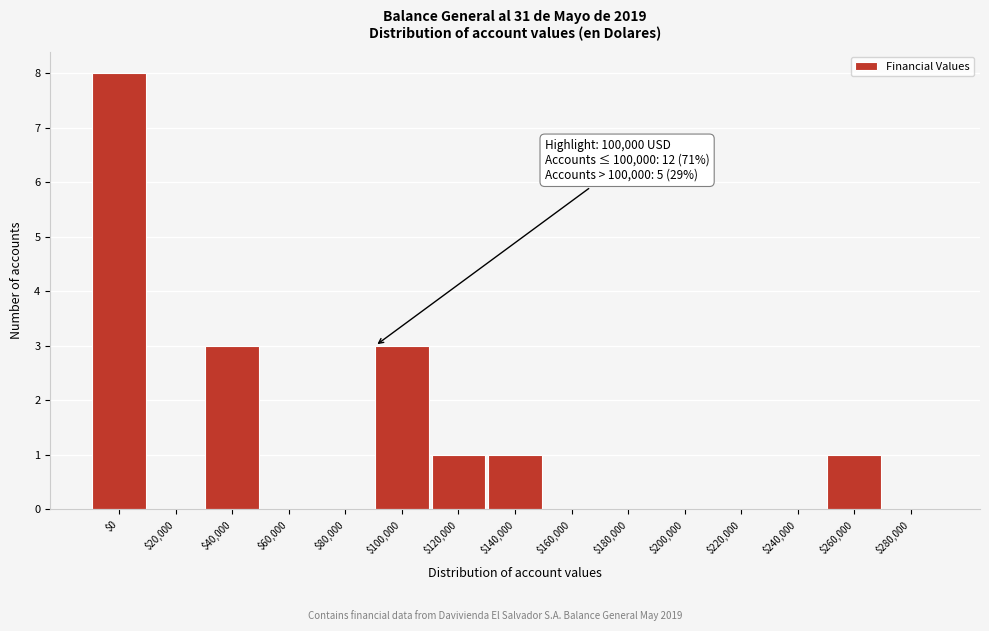

What is the maximum value shown in the chart?

8